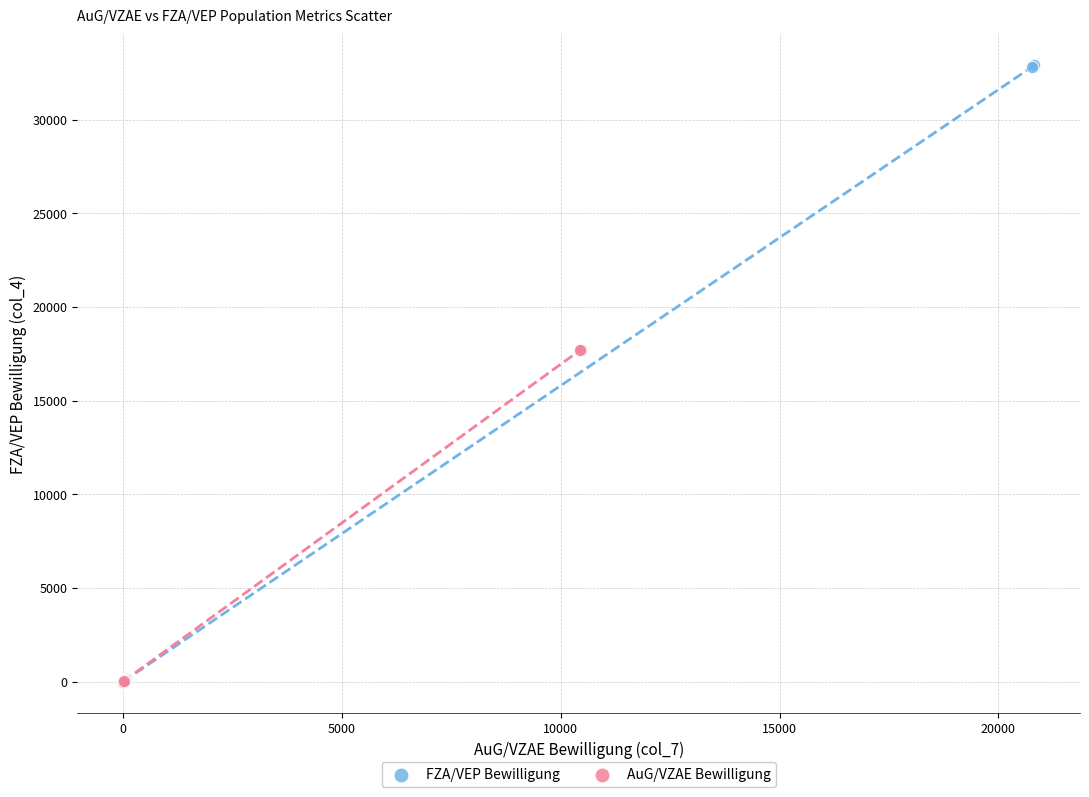

Which series has the largest Y range (max minus min)?

FZA/VEP Bewilligung